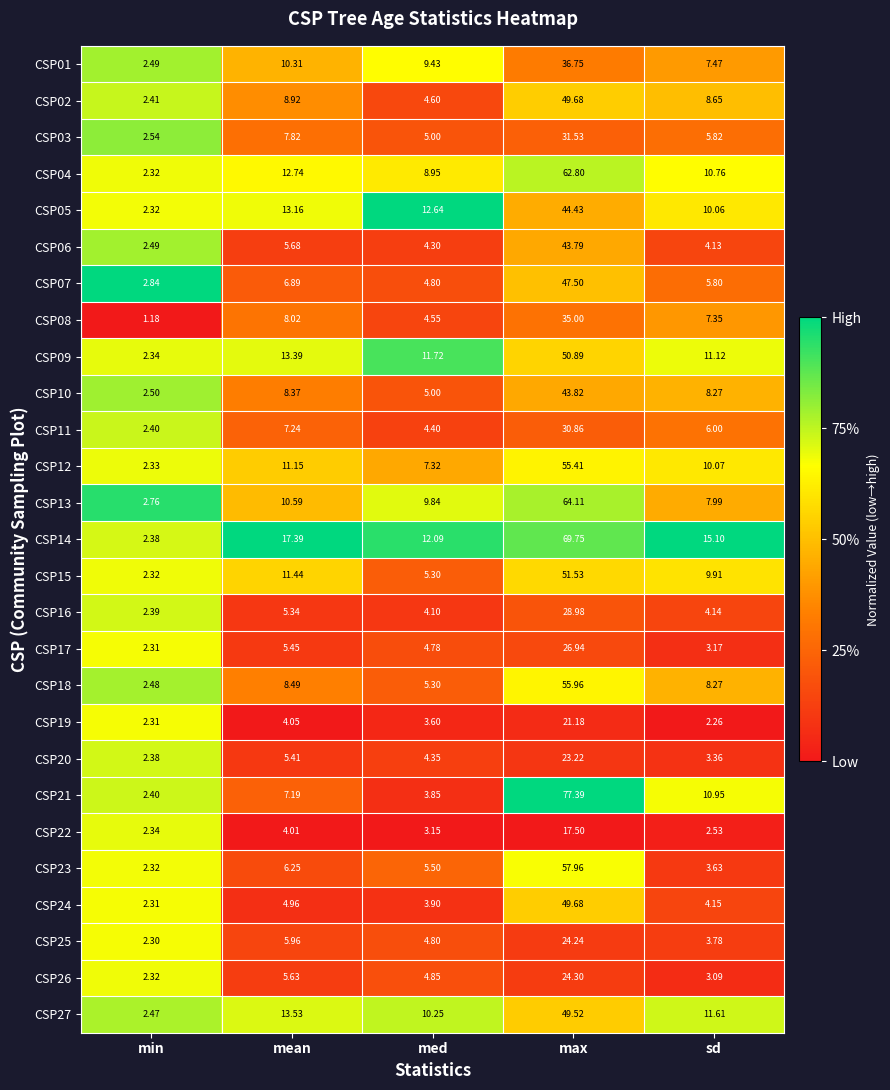

Which label corresponds to the smallest value in the chart?

min